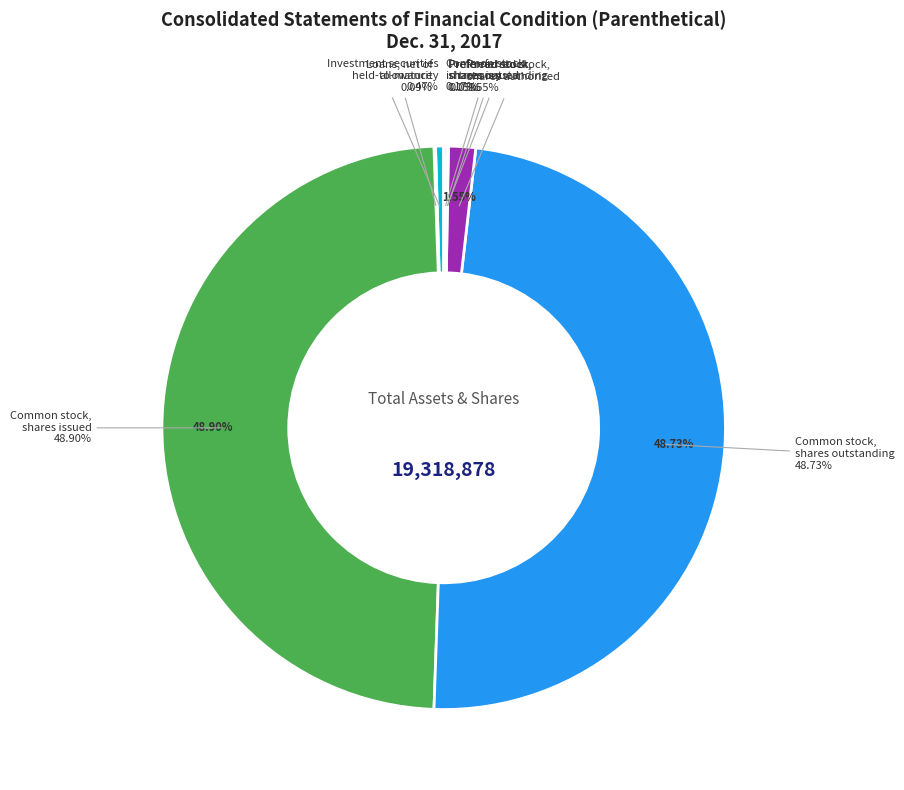

True or false: Common stock,
shares outstanding accounts for 39% of the total.

False